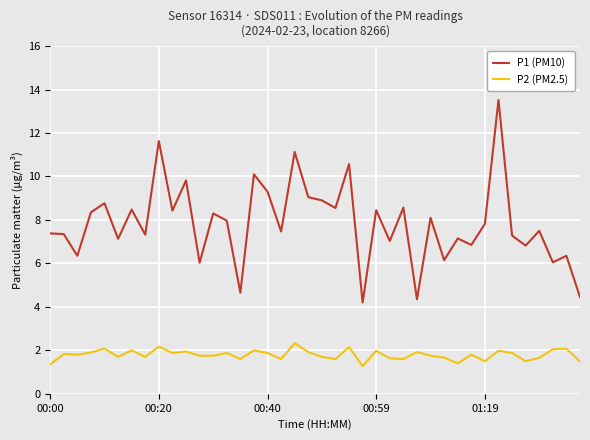

Count the number of categories in the chart.

40